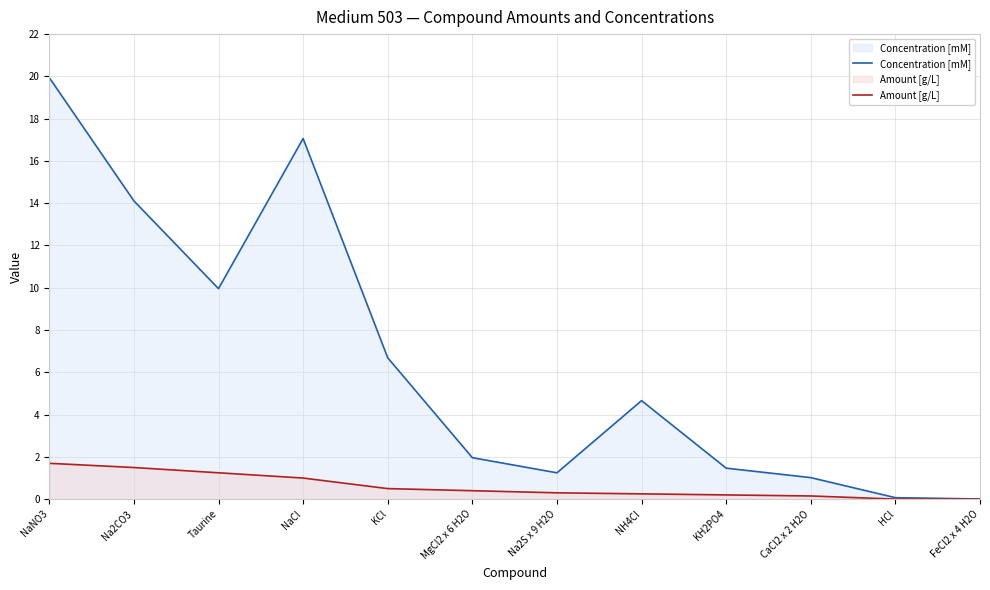

At how many categories does at least one series exceed 16?

2